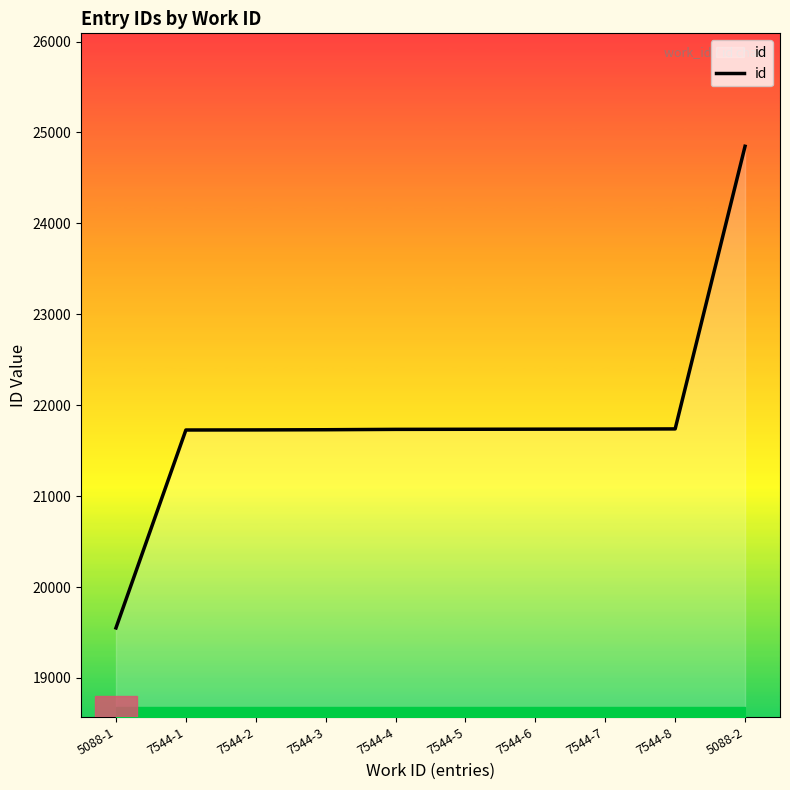

What is the difference between the values at 5088-2 and 5088-1?

5298